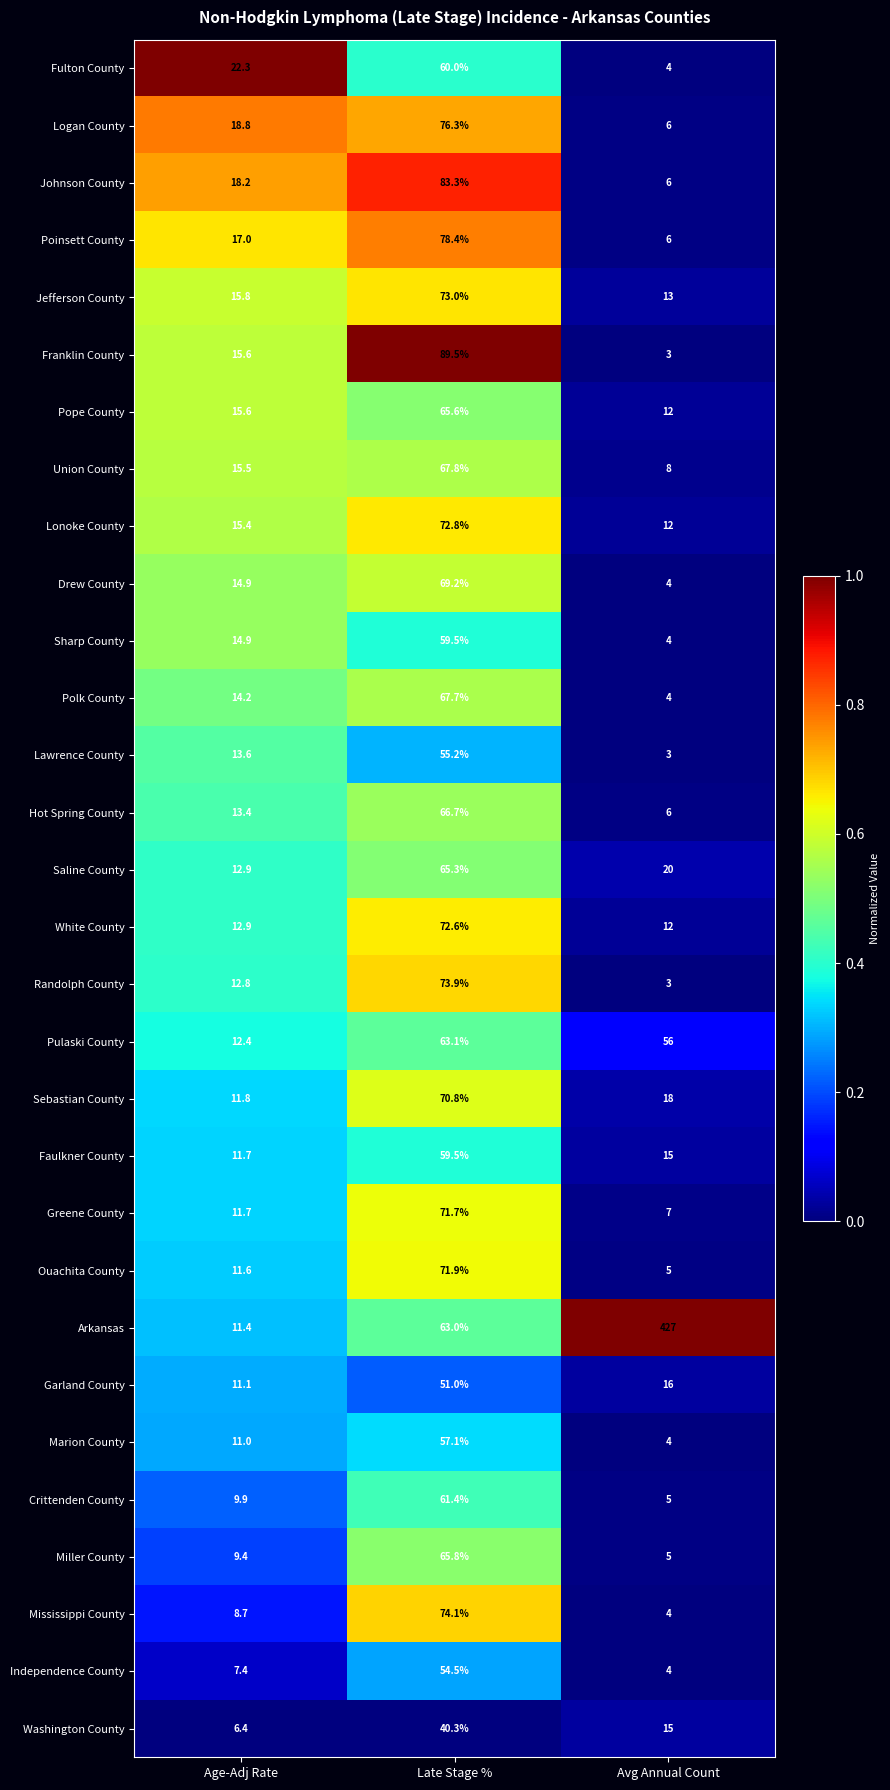

Which series changed the most between Late Stage % and Avg Annual Count?

Arkansas